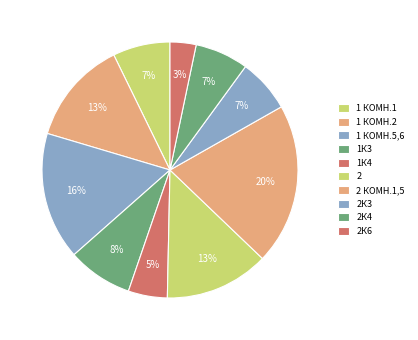

Approximately how many times larger is the value at 2К4 compared to 1К3?

0.8